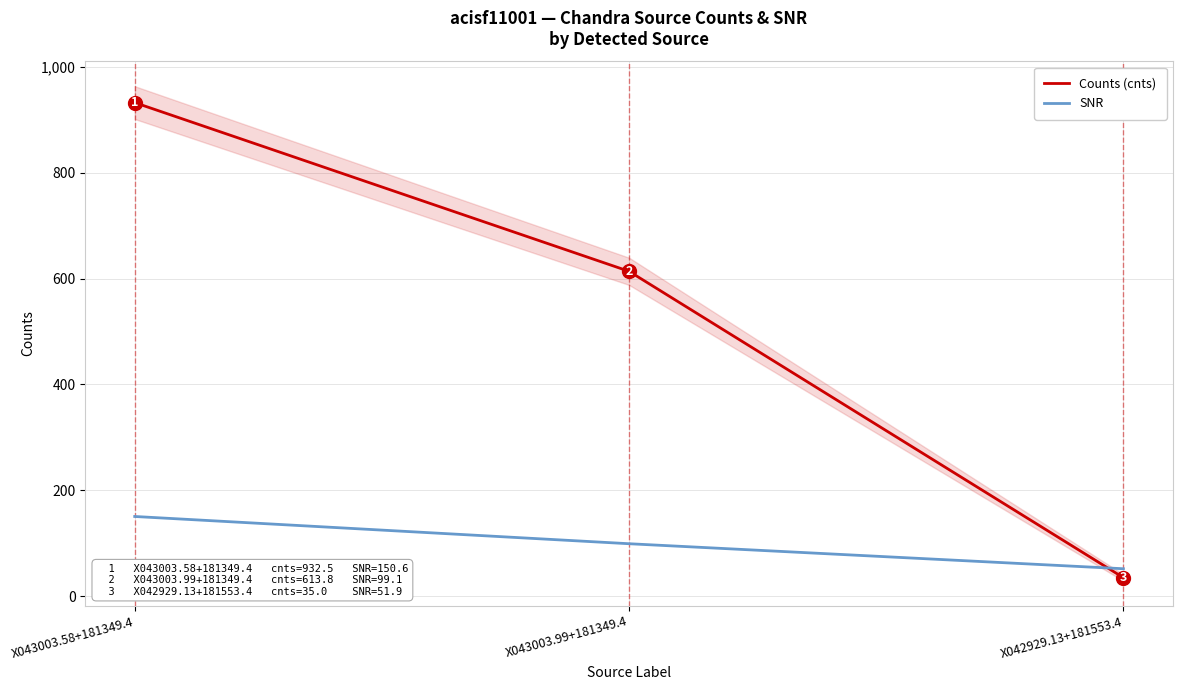

What is the minimum value shown in the chart?

35.0